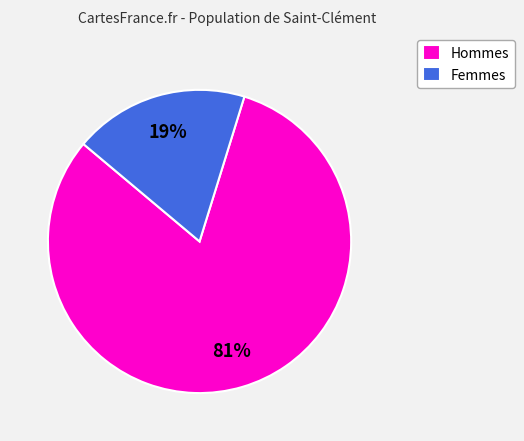

To the nearest percent, what is the combined percentage of Hommes and Femmes?

100%